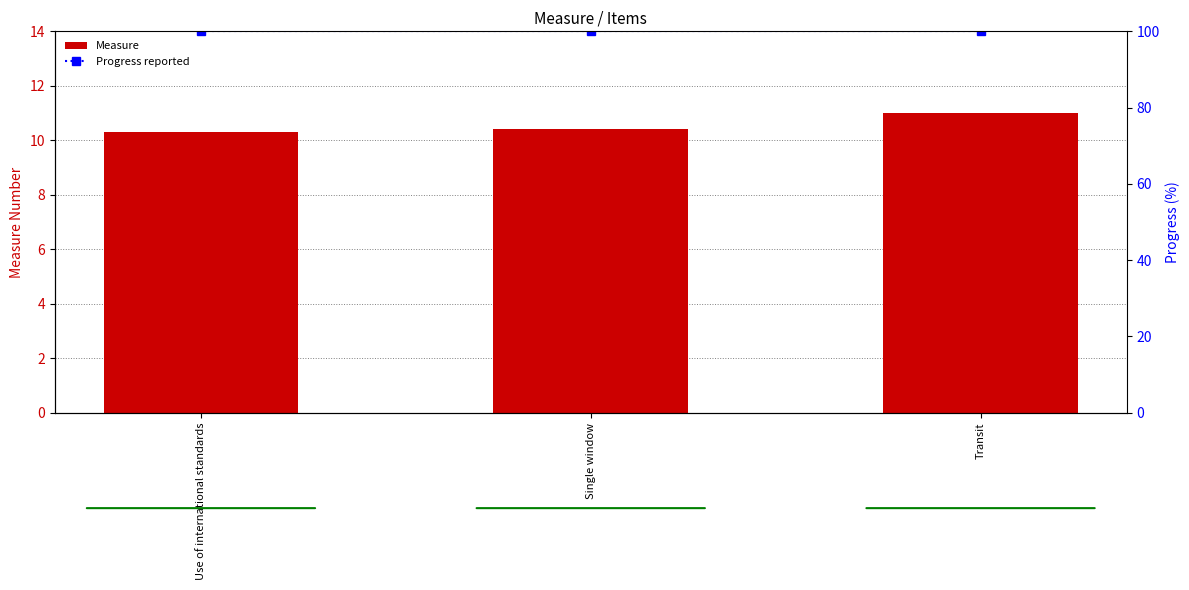

The Measure series shows 16.6 at Single window. True or false?

False